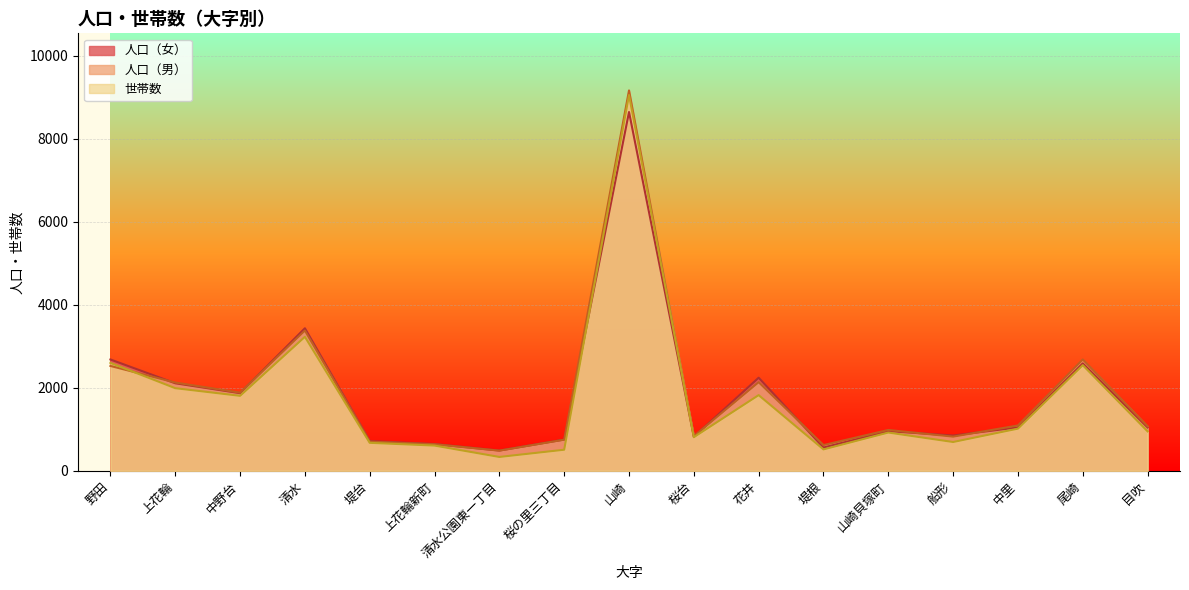

Does the chart display data point markers on the line(s)?

No